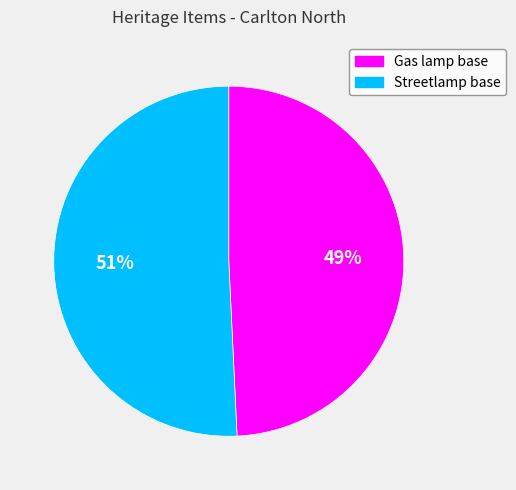

To the nearest percent, what percentage of the pie is Gas lamp base?

49%